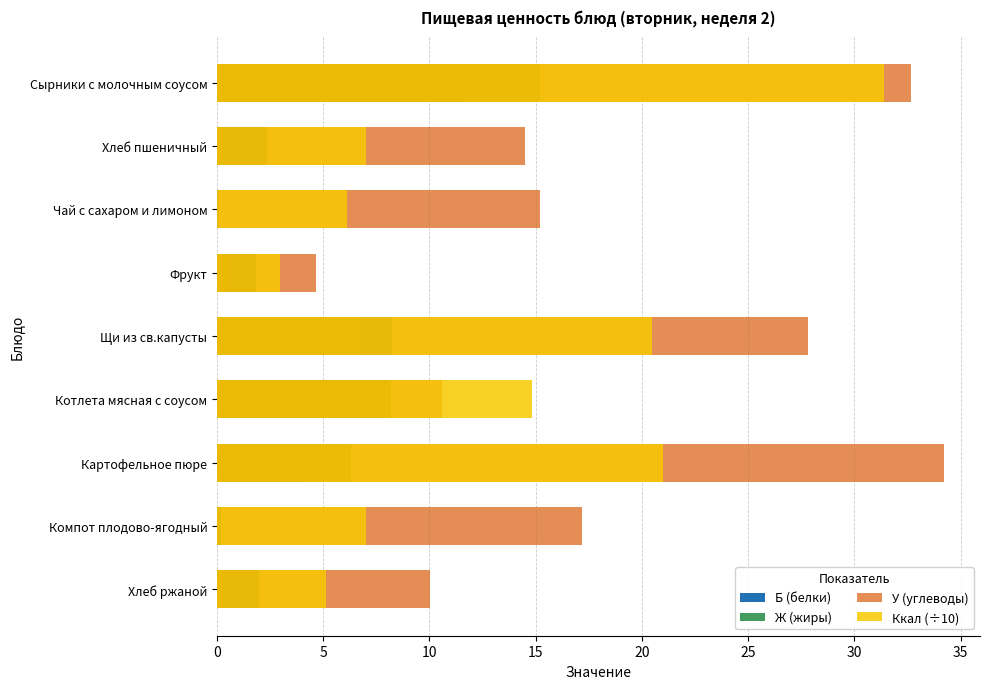

How many data points in Ккал (÷10) are less than 7?

3